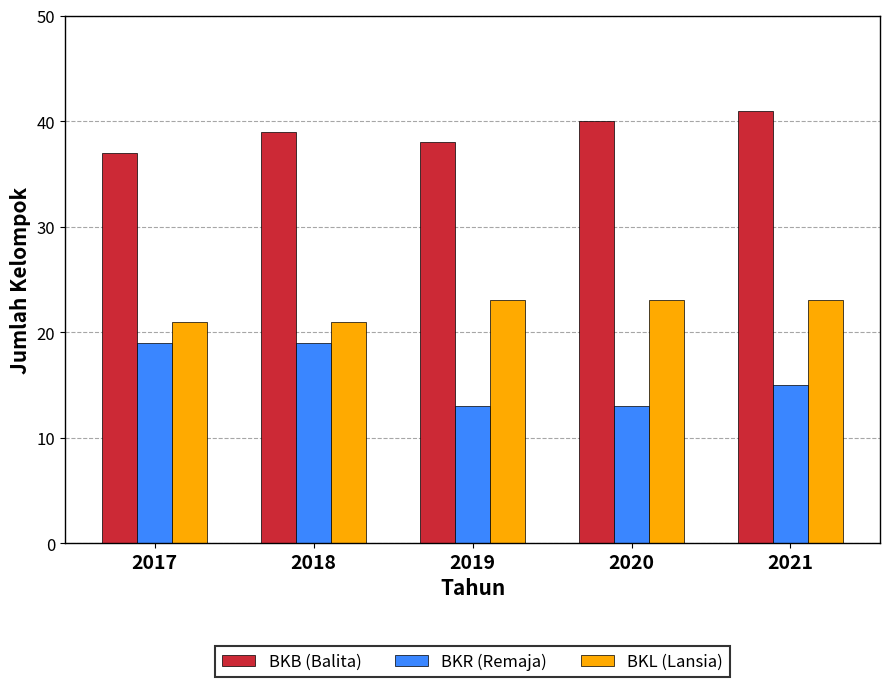

Which series changed the most between 2018 and 2019?

BKR (Remaja)